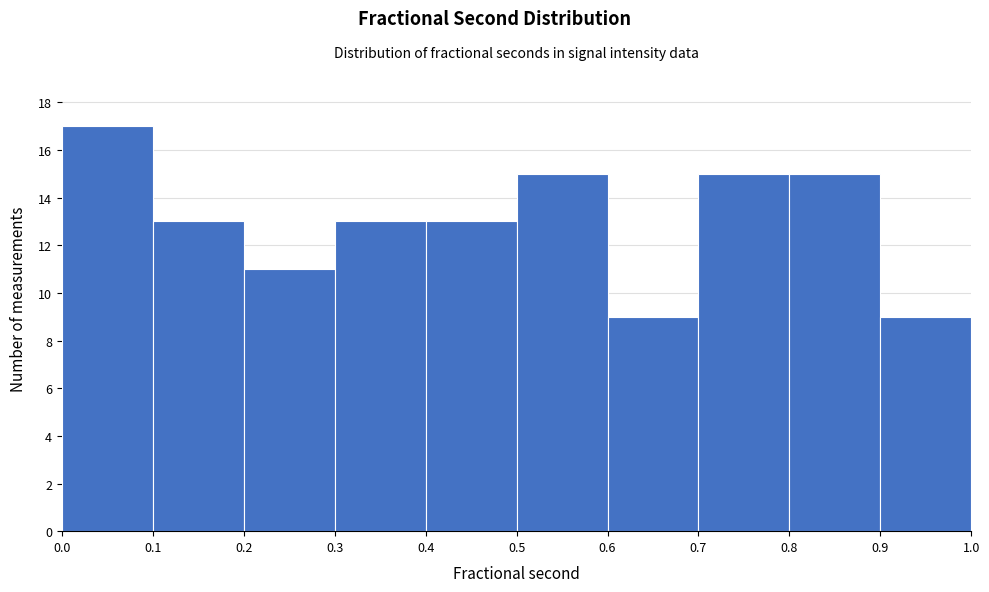

Reading left to right, transcribe this chart: for each bar, give the range it covers on the x-axis and its height. The values are not printed on the chart, so give them approximately, as read against the axis.

0.0 to 0.1: 17
0.1 to 0.2: 13
0.2 to 0.3: 11
0.3 to 0.4: 13
0.4 to 0.5: 13
0.5 to 0.6: 15
0.6 to 0.7: 9
0.7 to 0.8: 15
0.8 to 0.9: 15
0.9 to 1.0: 9